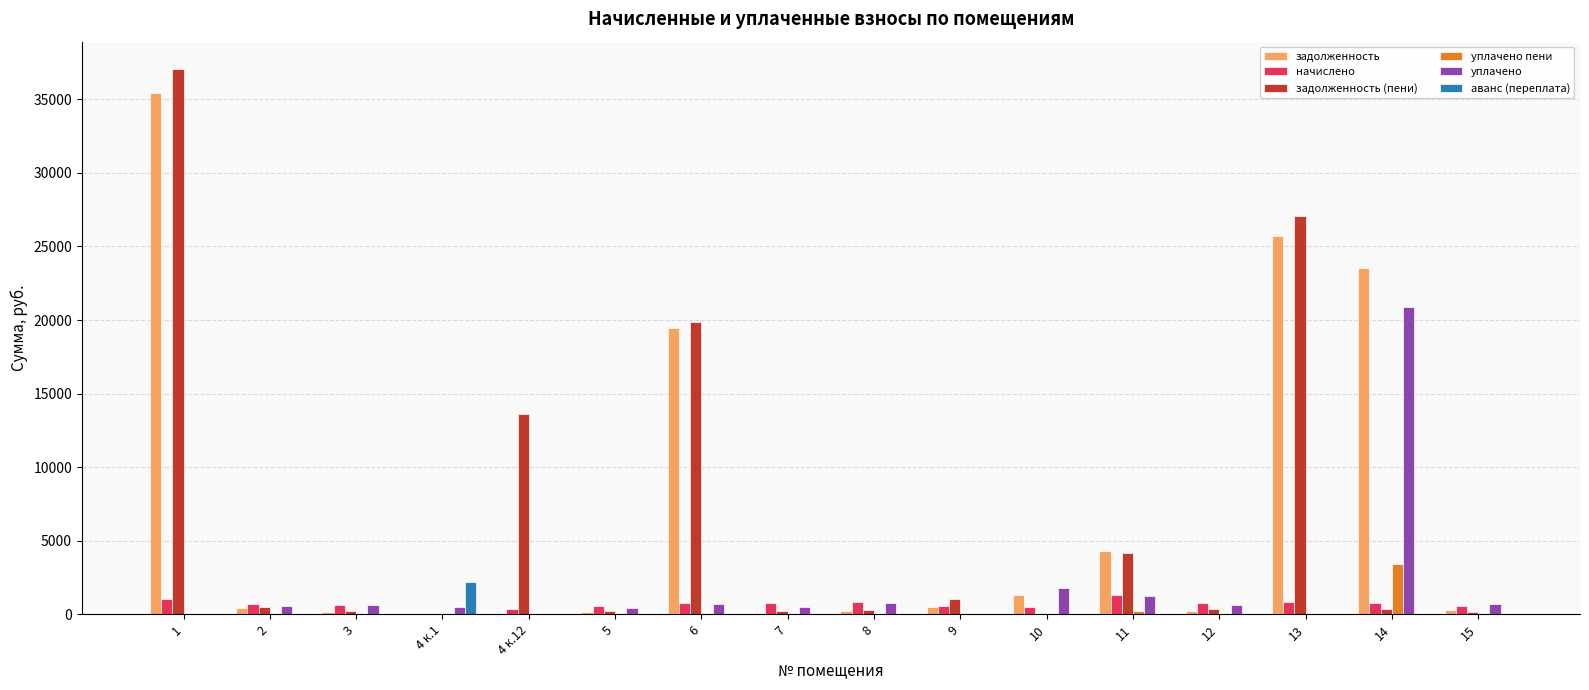

Which series has the widest spread of values?

задолженность (пени)